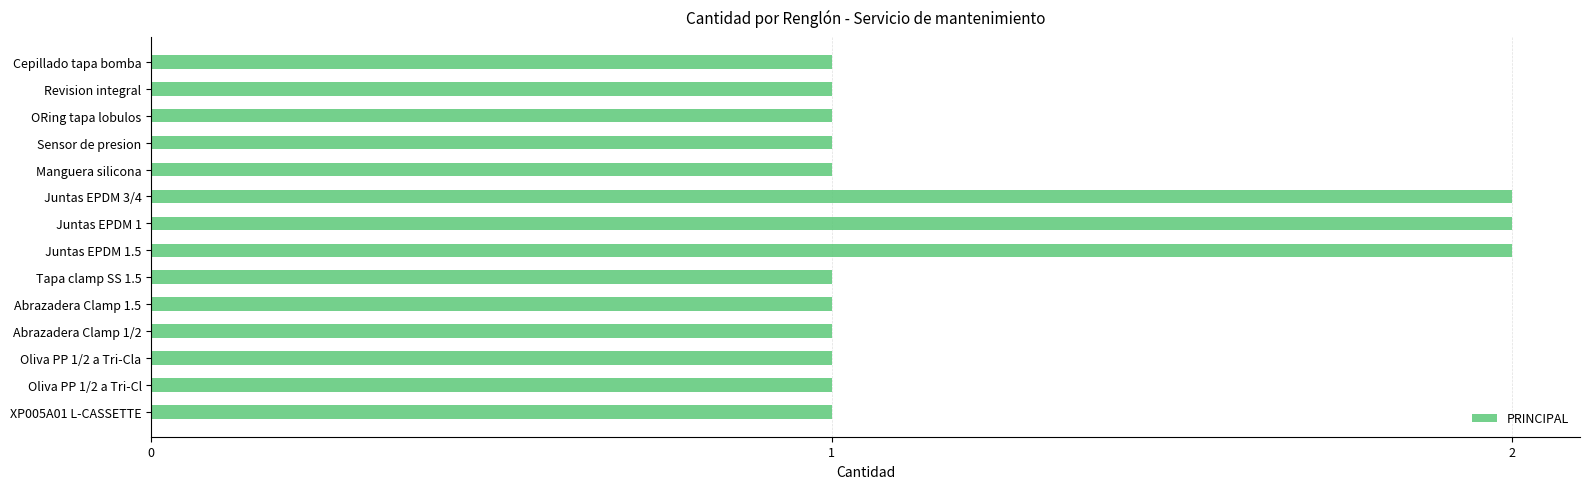

Reading top to bottom, extract all data points from this chart.

1	1	1	1	1	2	2	2	1	1	1	1	1	1